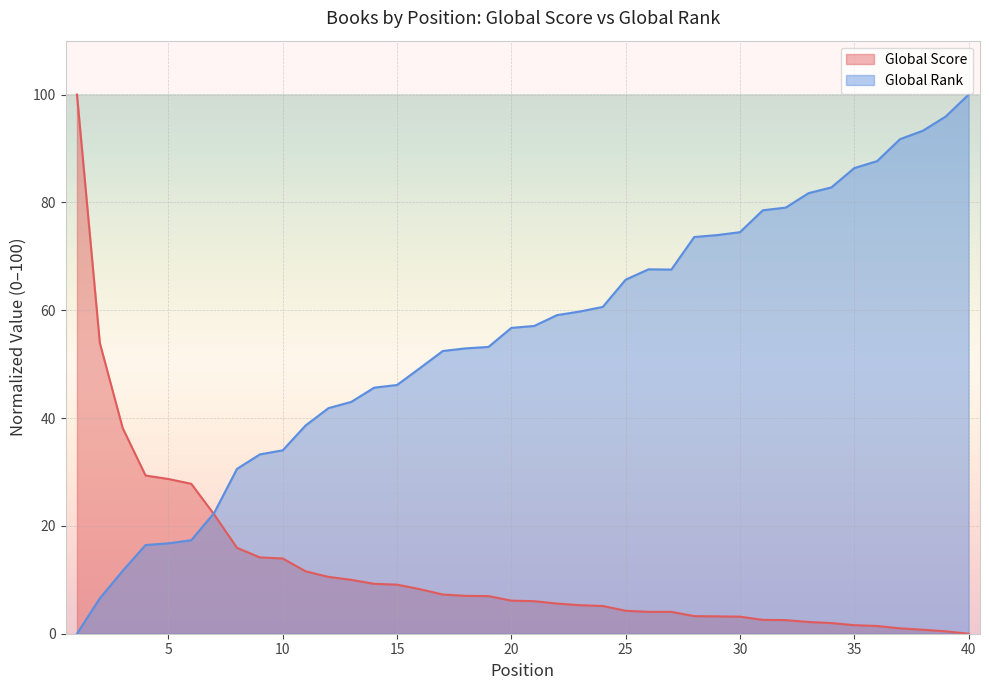

What are all the series names shown in the legend?

Global Score, Global Rank